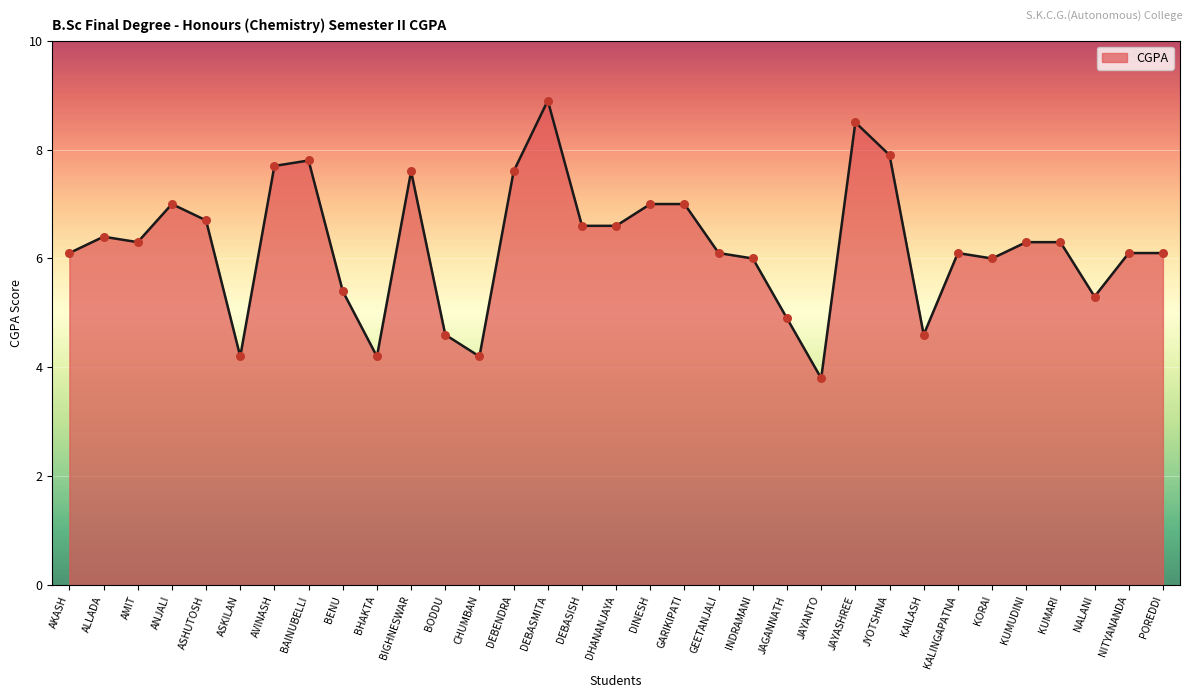

Approximately how many times larger is the value at JYOTSHNA compared to ASHUTOSH?

1.2